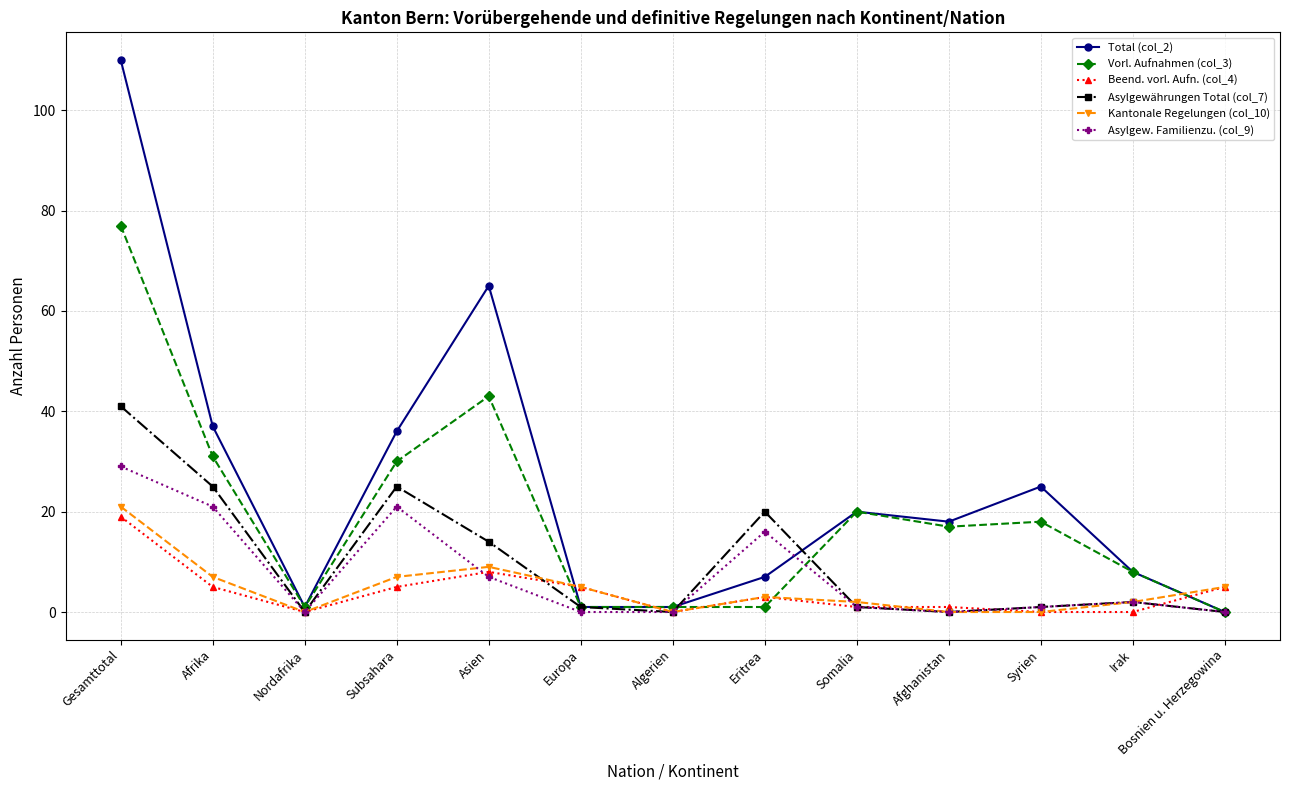

Reading left to right, extract all data points from this chart.

Total (col_2): 110	37	1	36	65	1	1	7	20	18	25	8	0
Vorl. Aufnahmen (col_3): 77	31	1	30	43	1	1	1	20	17	18	8	0
Beend. vorl. Aufn. (col_4): 19	5	0	5	8	5	0	3	1	1	0	0	5
Asylgewährungen Total (col_7): 41	25	0	25	14	1	0	20	1	0	1	2	0
Kantonale Regelungen (col_10): 21	7	0	7	9	5	0	3	2	0	0	2	5
Asylgew. Familienzu. (col_9): 29	21	0	21	7	0	0	16	1	0	1	2	0